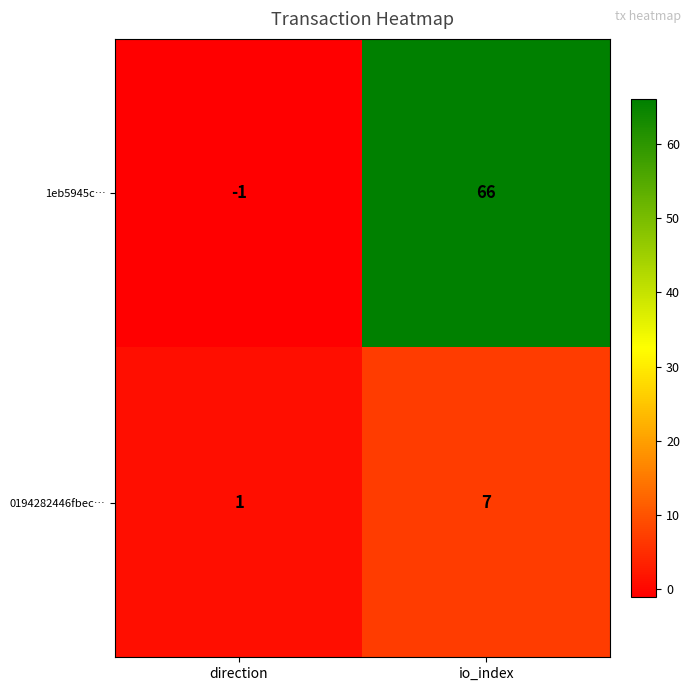

At which category does the chart reach its minimum across all series?

direction